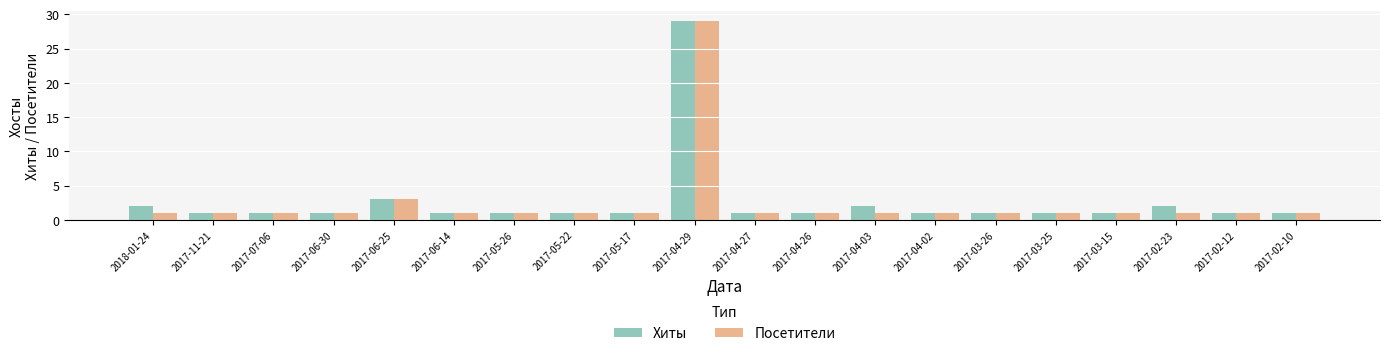

The value of Хиты at 2017-02-12 is 0. True or false?

False